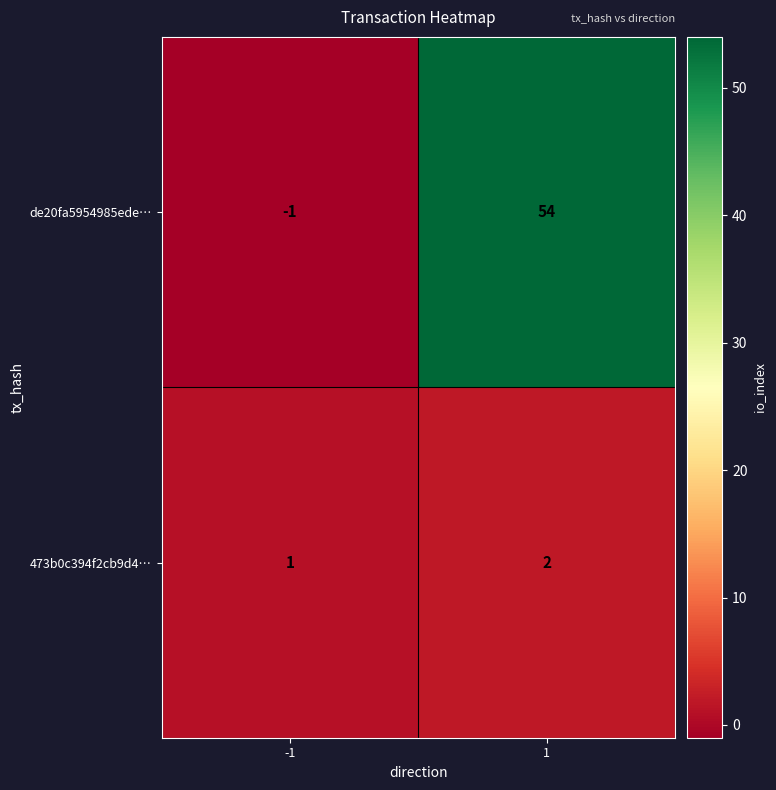

The 473b0c394f2cb9d4… series shows 2 at 1. True or false?

True